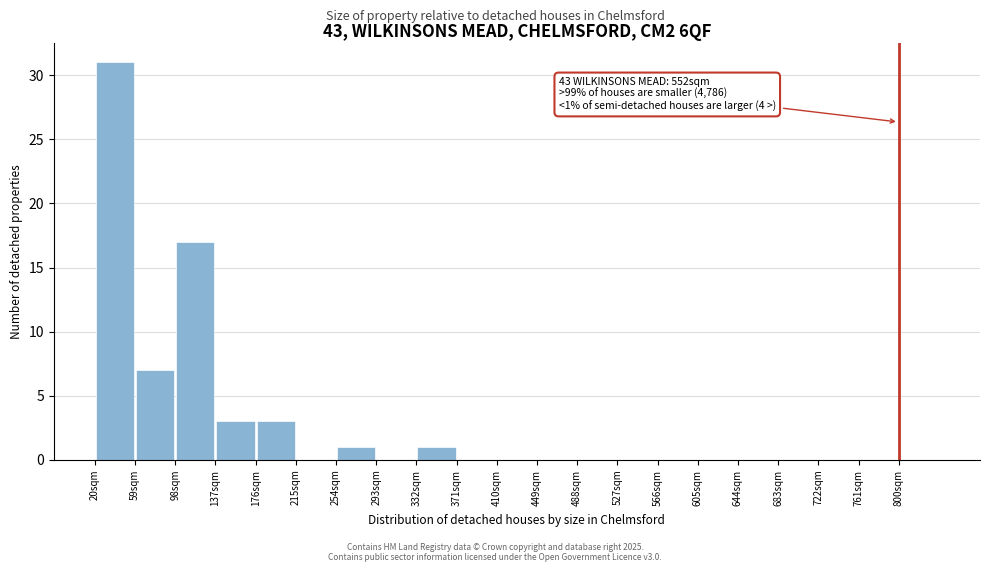

Over which range of the x-axis is the bar tallest?

20 to 59